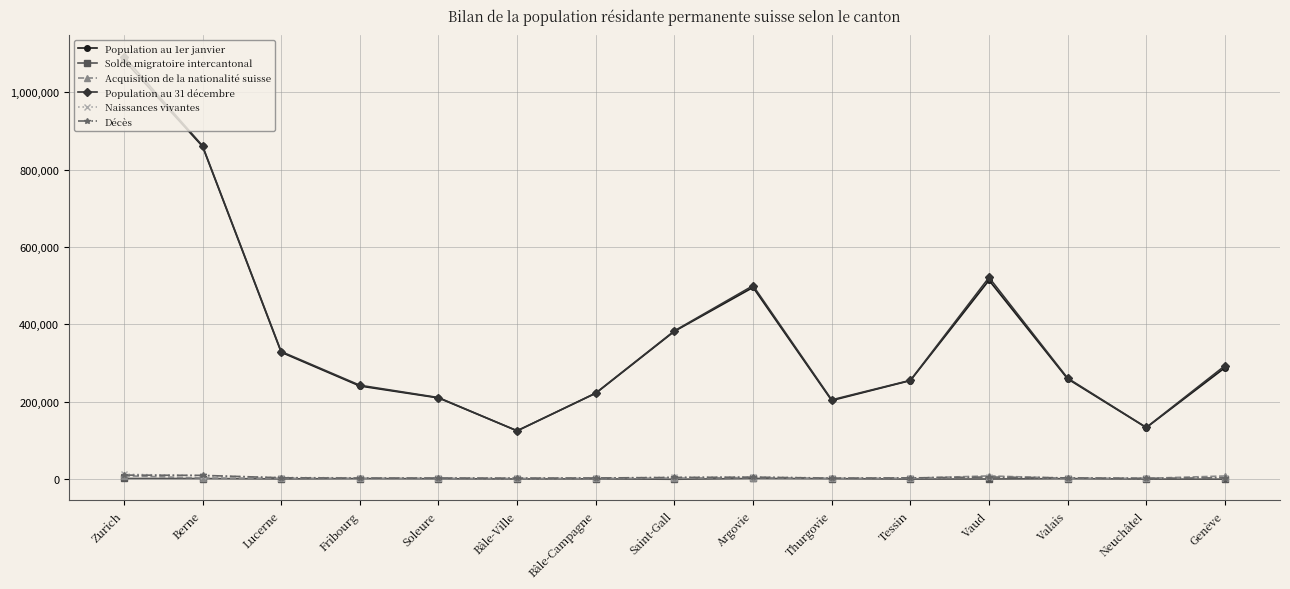

Which series changed the most between Neuchâtel and Genève?

Population au 31 décembre